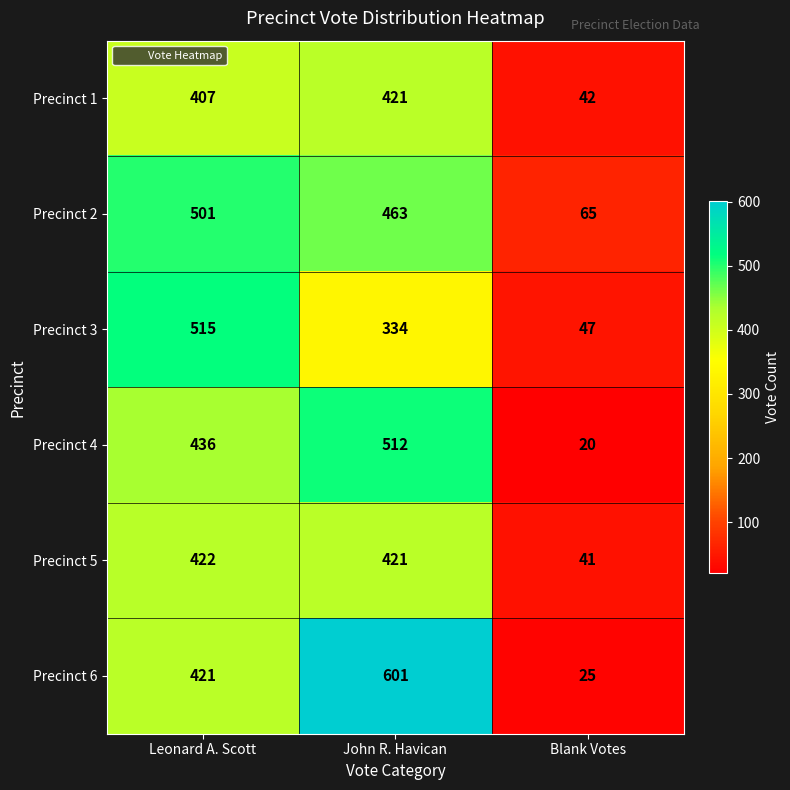

Reading left to right, list all the values displayed in this chart.

Precinct 1: Leonard A. Scott=407	John R. Havican=421	Blank Votes=42
Precinct 2: Leonard A. Scott=501	John R. Havican=463	Blank Votes=65
Precinct 3: Leonard A. Scott=515	John R. Havican=334	Blank Votes=47
Precinct 4: Leonard A. Scott=436	John R. Havican=512	Blank Votes=20
Precinct 5: Leonard A. Scott=422	John R. Havican=421	Blank Votes=41
Precinct 6: Leonard A. Scott=421	John R. Havican=601	Blank Votes=25